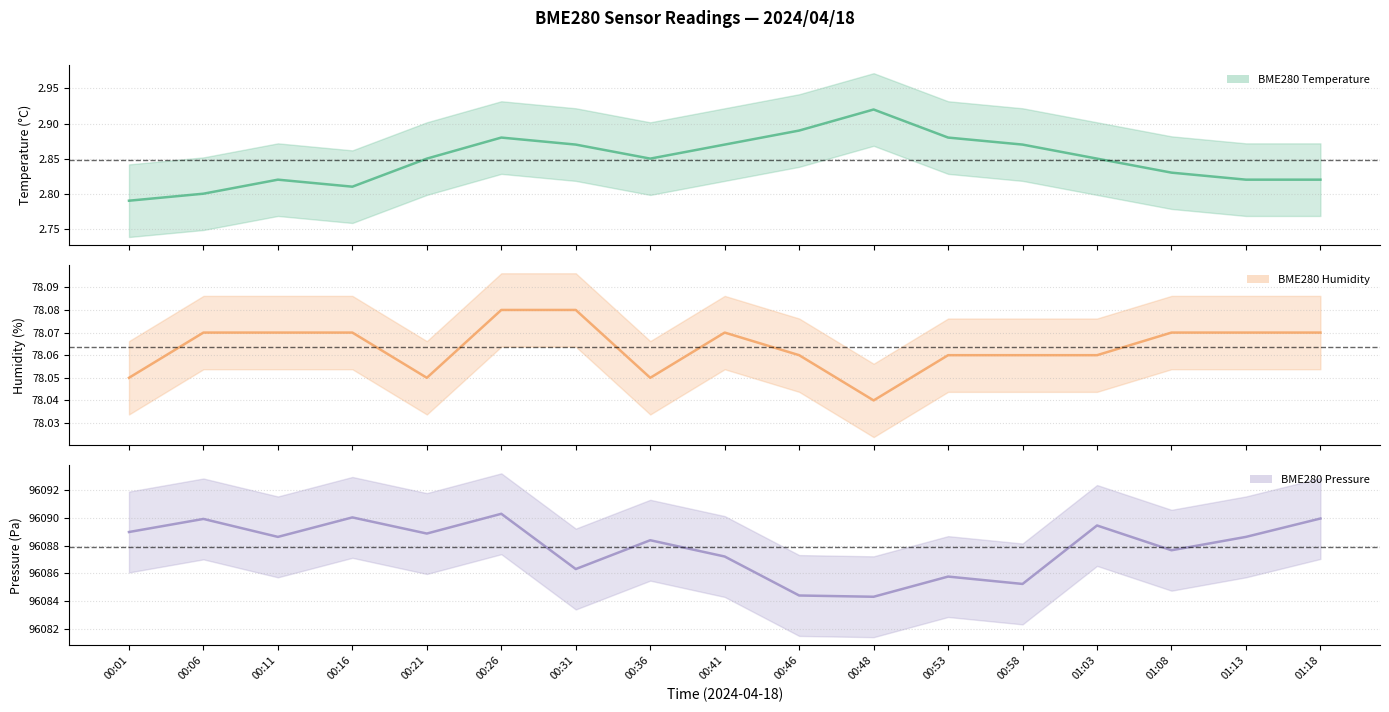

What is the label of the 14th point from the right?

00:16